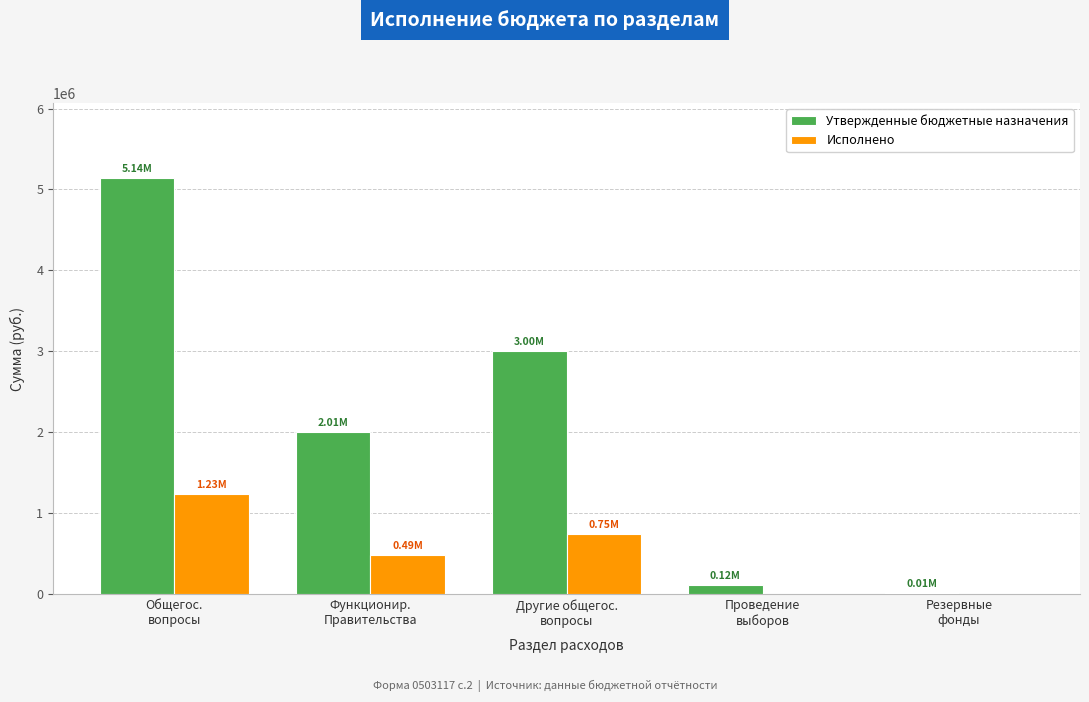

At which label does Исполнено first exceed 485283?

Общегос.
вопросы